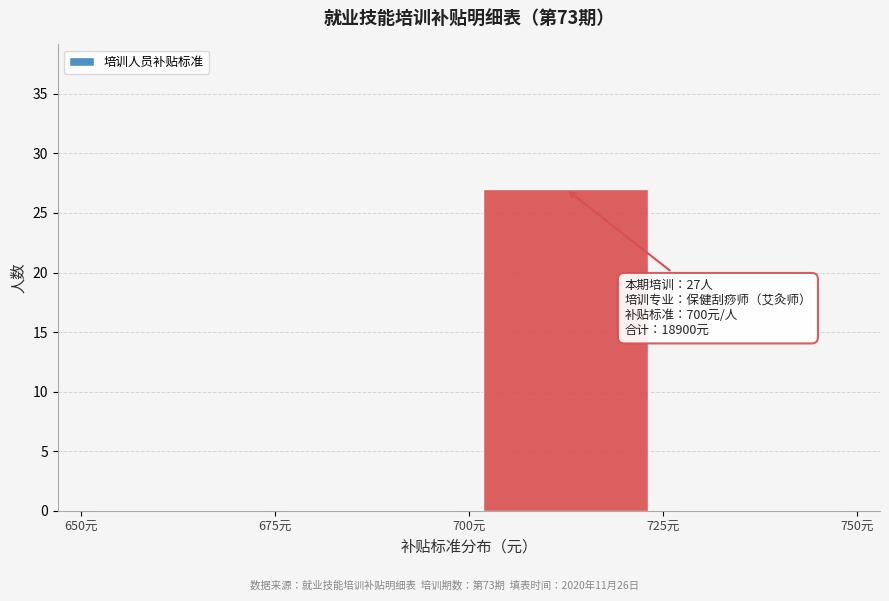

Over which range of the x-axis is the bar tallest?

700 to 725